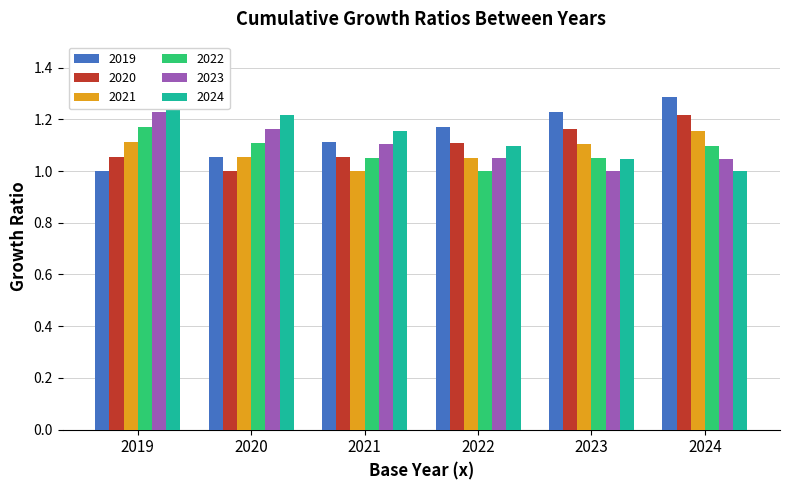

The 2020 series shows 0.6 at 2022. True or false?

False